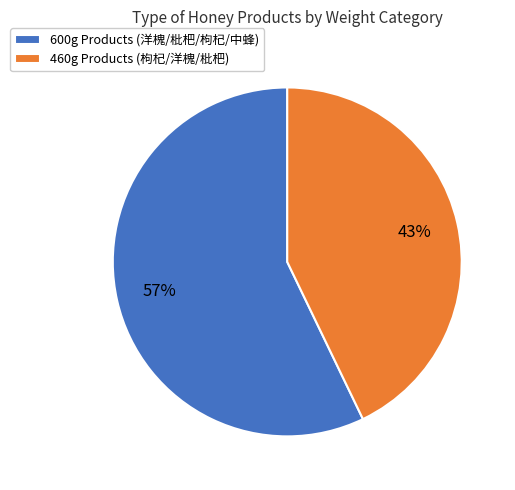

How many slices are in this pie chart?

2